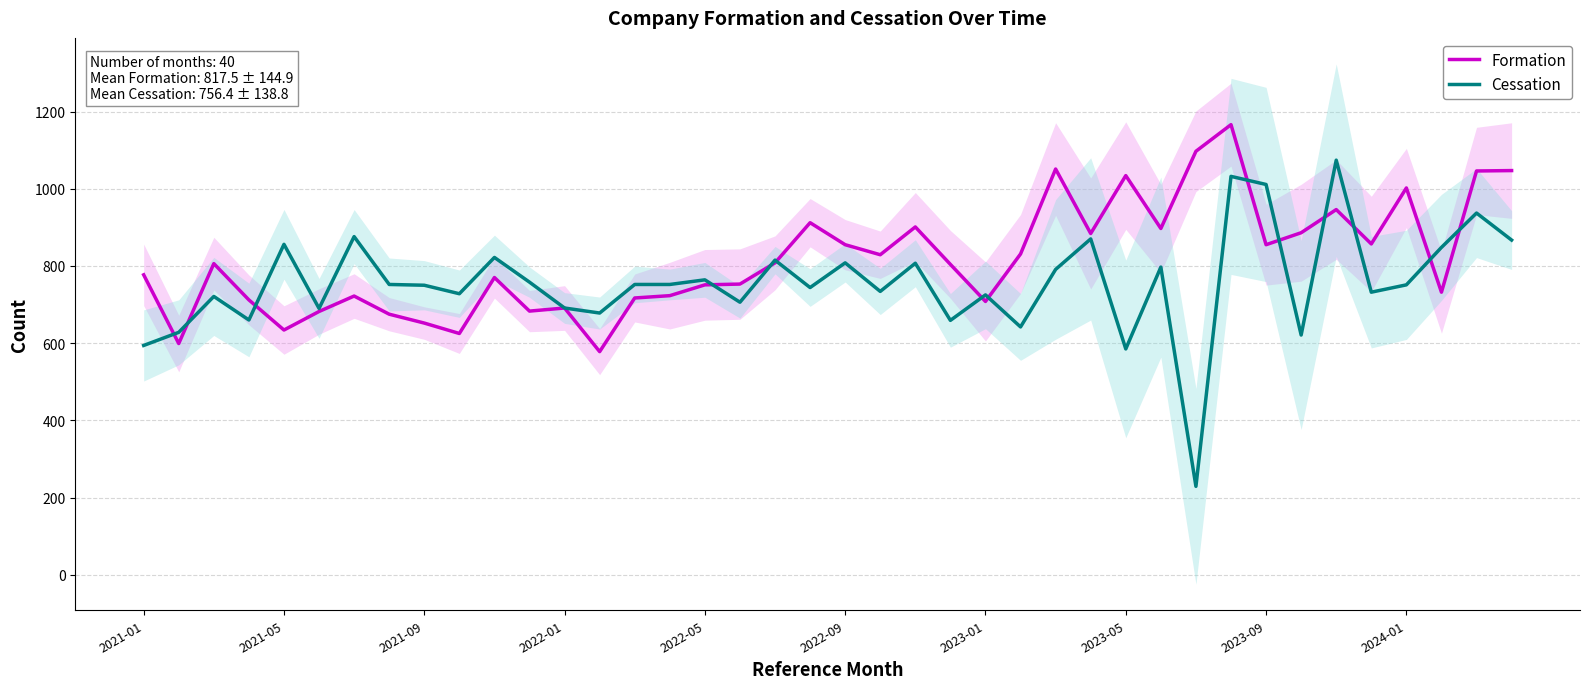

What are all the series names shown in the legend?

Formation, Cessation